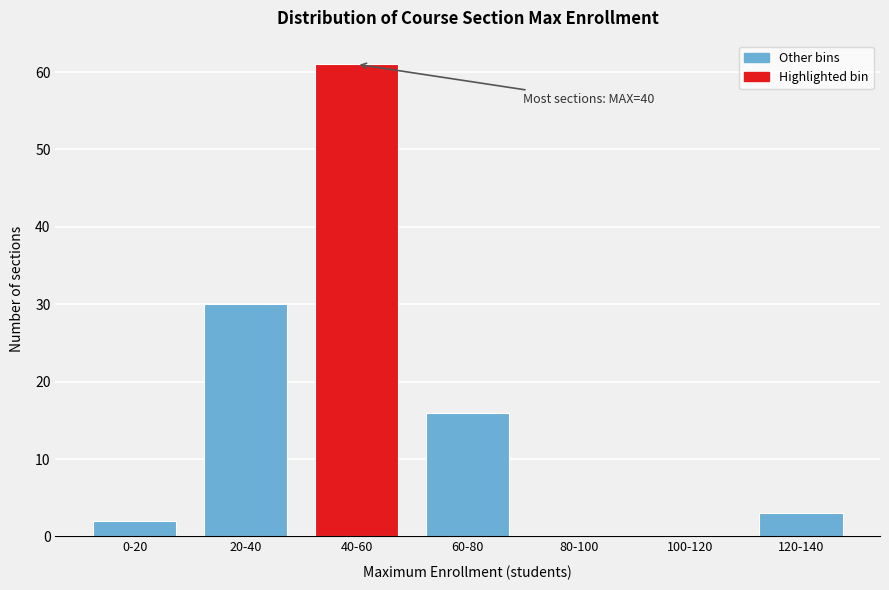

Reading left to right, extract all data points from this chart.

0-20=2	20-40=30	40-60=61	60-80=16	80-100=0	100-120=0	120-140=3